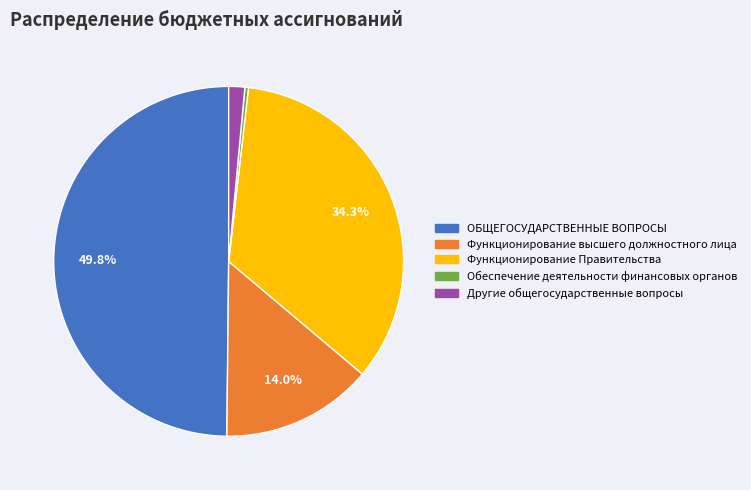

Combined, do Функционирование Правительства and ОБЩЕГОСУДАРСТВЕННЫЕ ВОПРОСЫ account for over 50%?

Yes